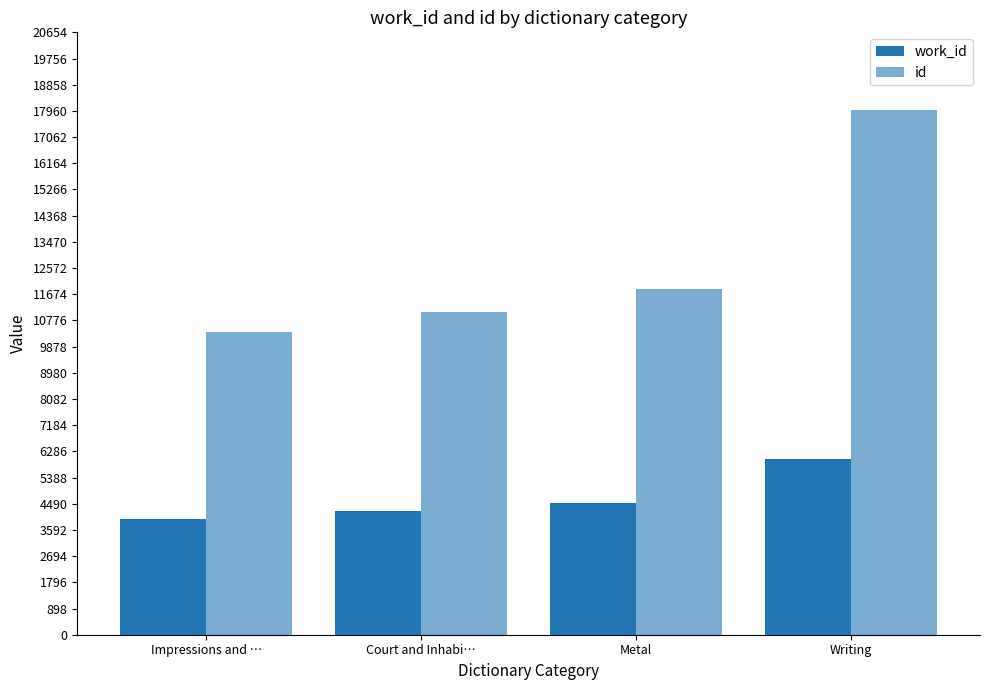

Does the chart contain any negative values?

No